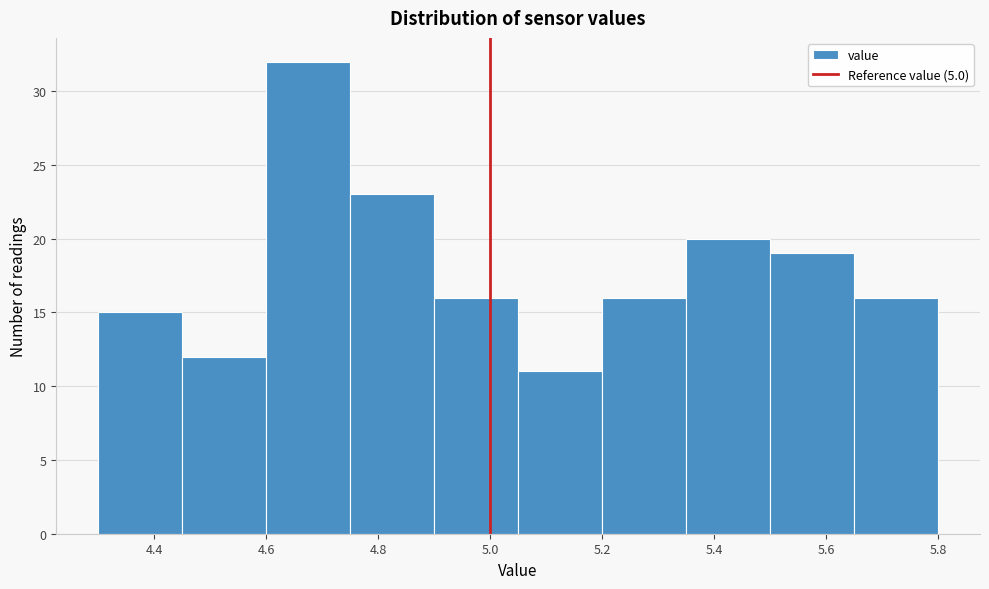

Which range on the x-axis has the tallest bar?

4.60 to 4.75